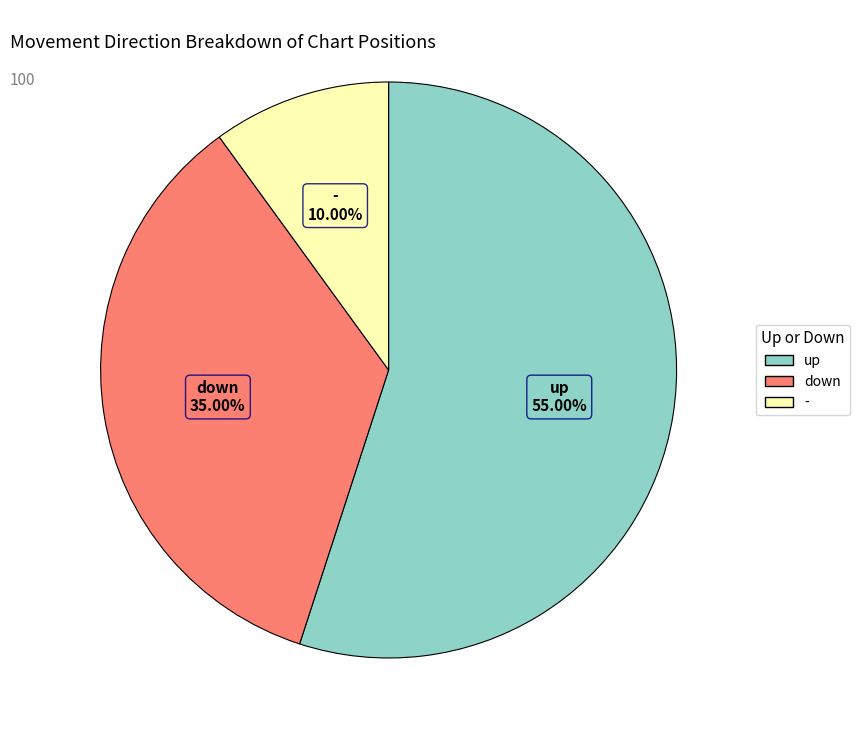

To the nearest percent, what is the combined percentage of down and up?

90%